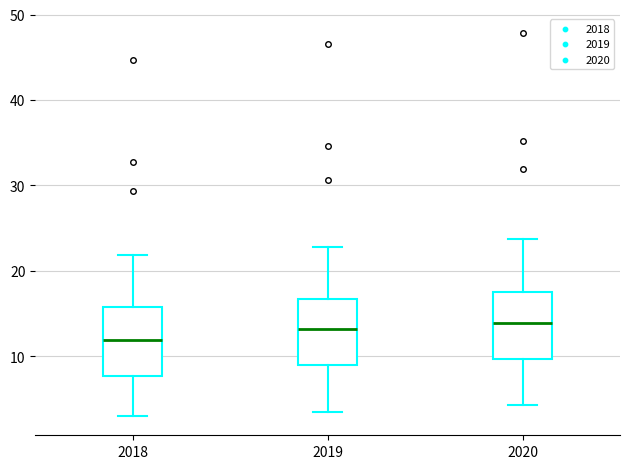

Where does the upper whisker of the box at x = 2019 end on the y-axis? The values are not printed on the chart, so give them approximately, as read against the axis.

23